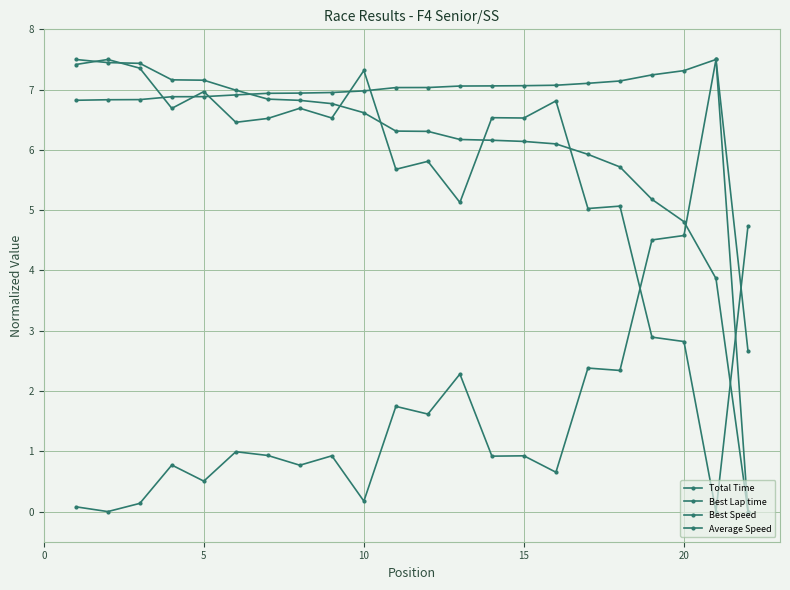

What is the difference between the maximum and minimum values in the Best Lap time series?

7.5